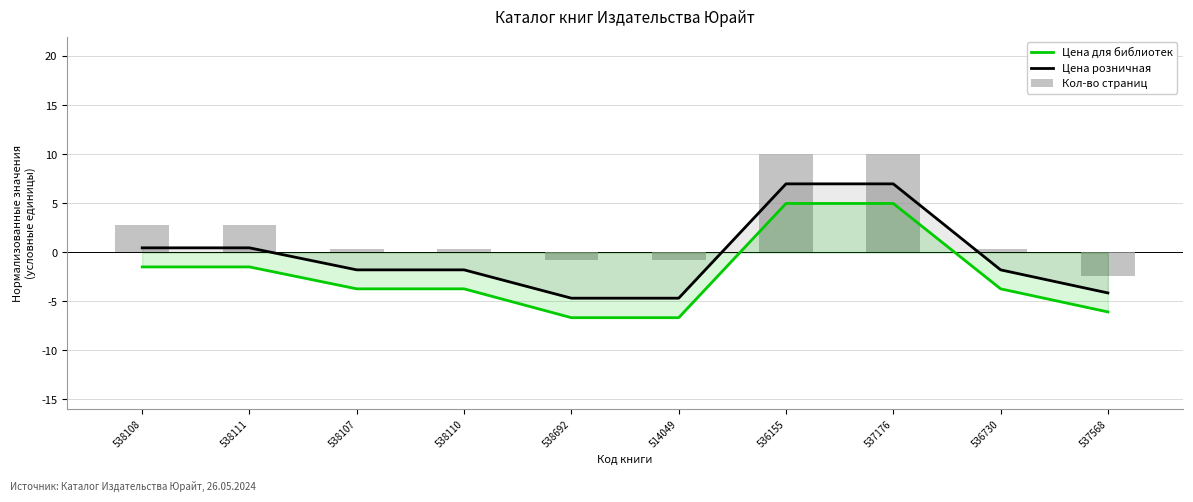

At which category is the sum across all series the highest?

536155